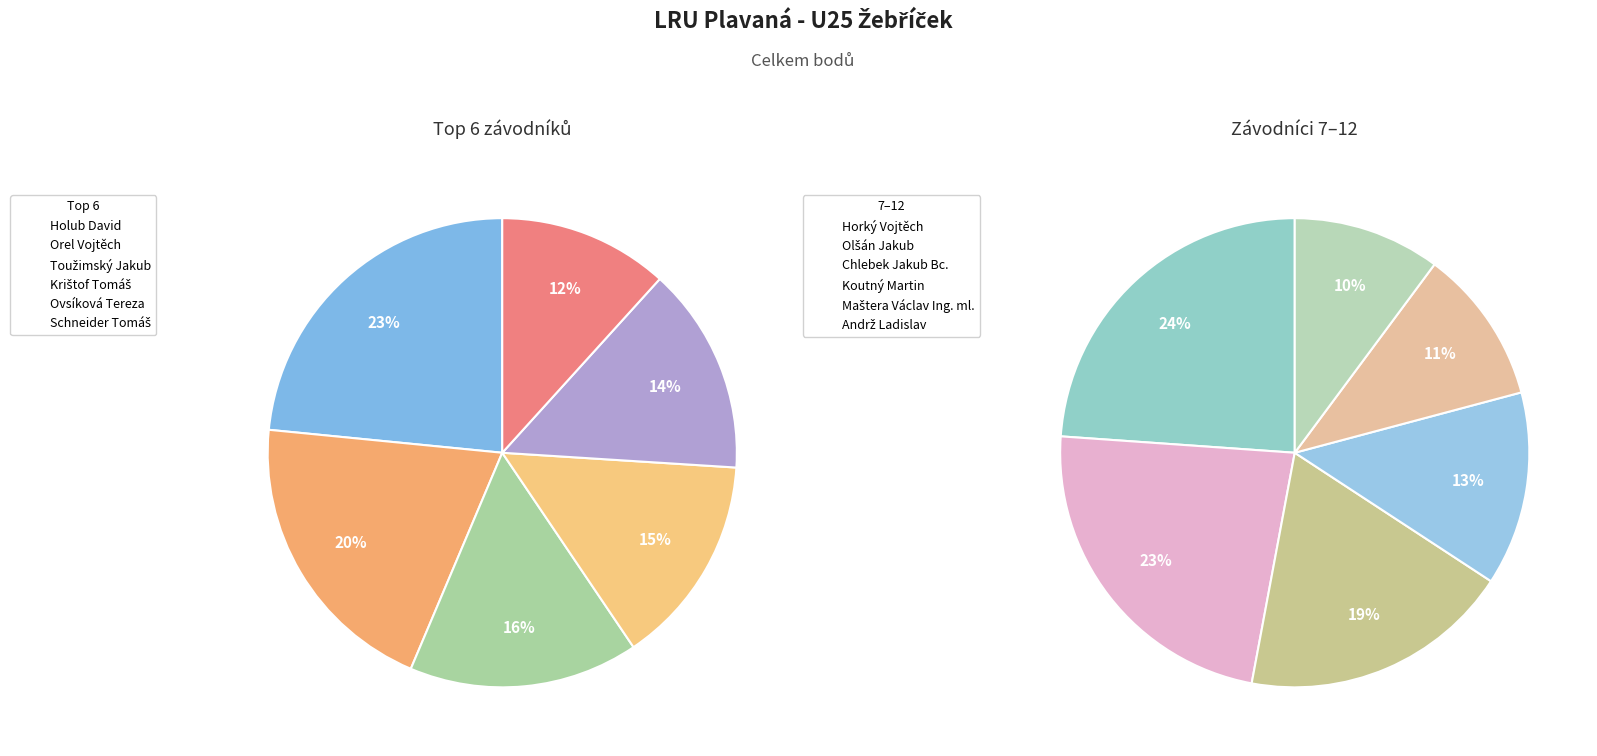

What portion of the pie excludes Holub David?

84.2%